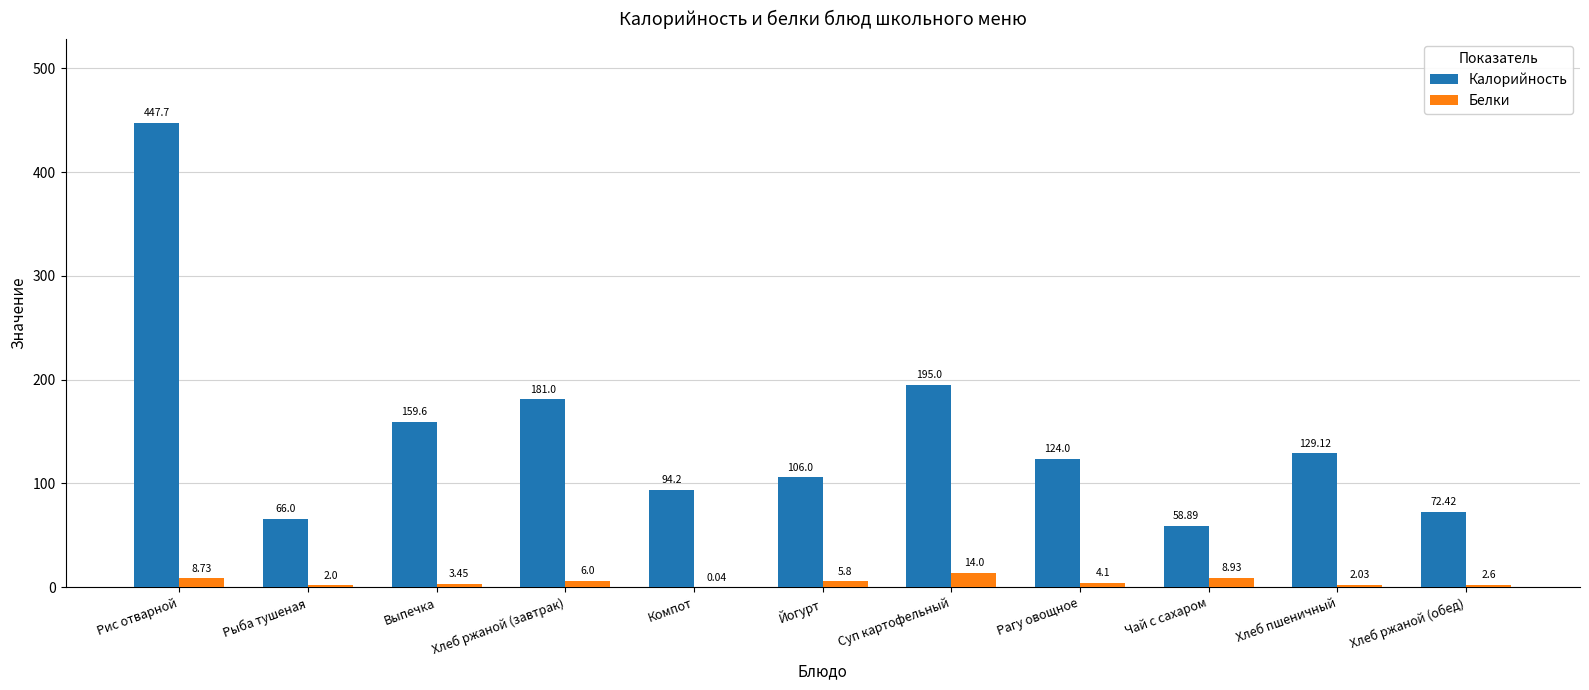

Is the value of Белки at Рыба тушеная greater than the value of Калорийность at Йогурт?

No